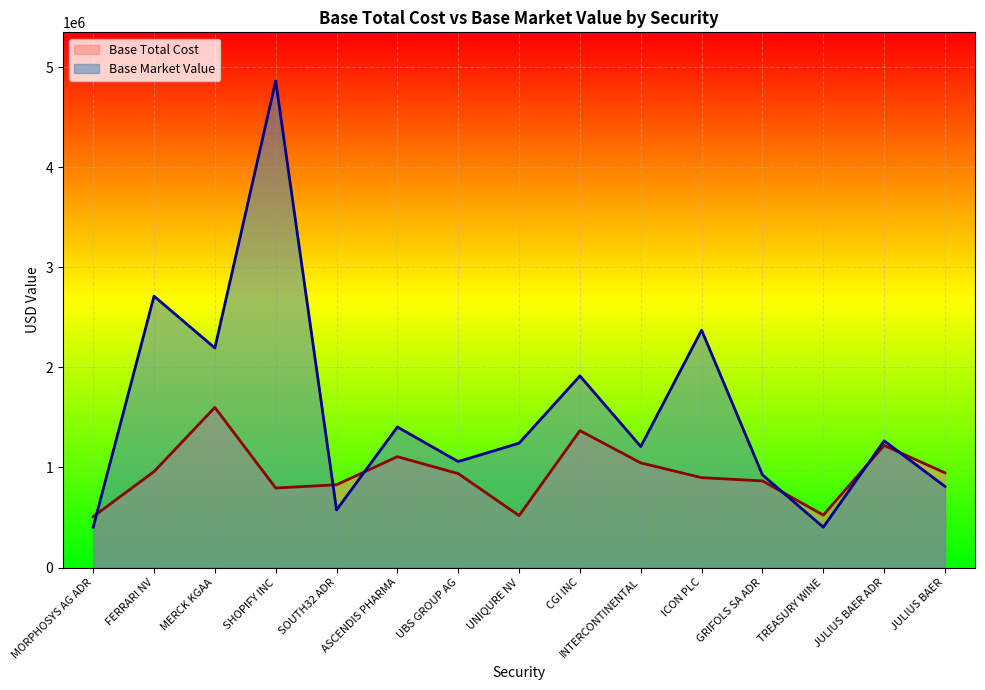

At how many categories does at least one series exceed 1263238?

7